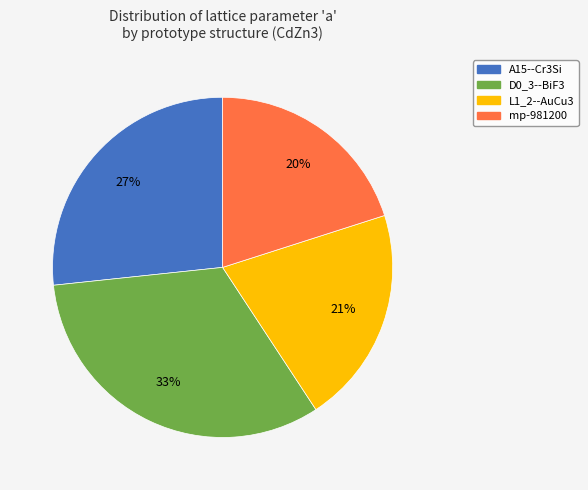

To the nearest percent, what is the difference between the largest and smallest slice percentages?

13%